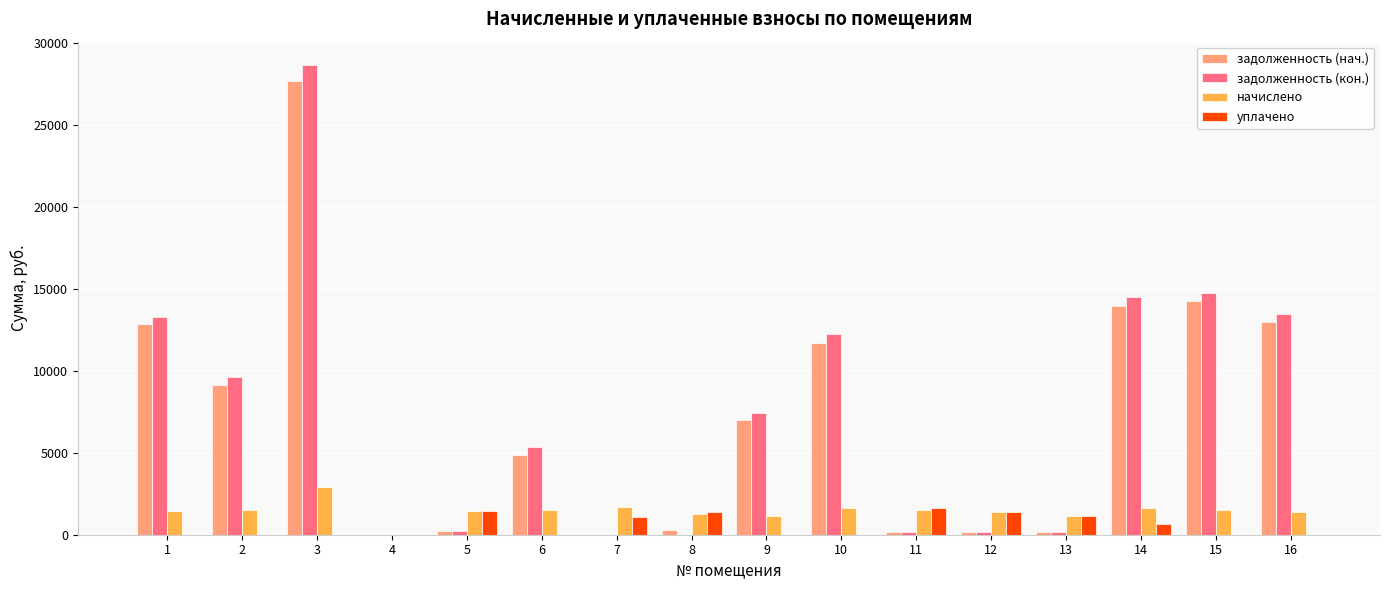

What is the greatest value displayed?

28655.1